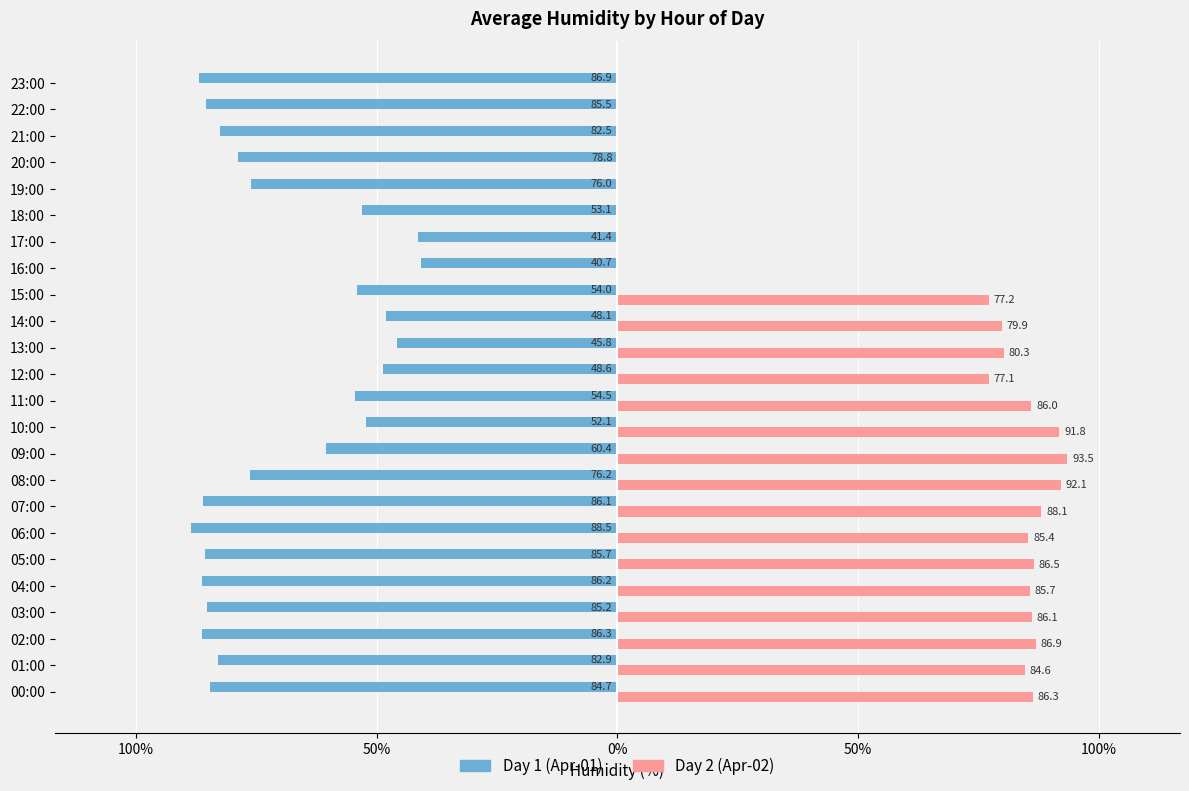

What are all the series names shown in the legend?

Day 1 (Apr-01), Day 2 (Apr-02)